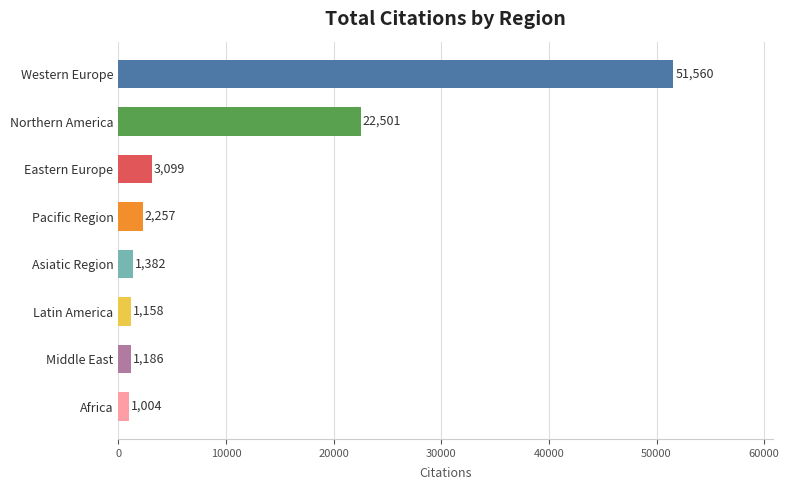

The value at Africa is 1004. True or false?

True